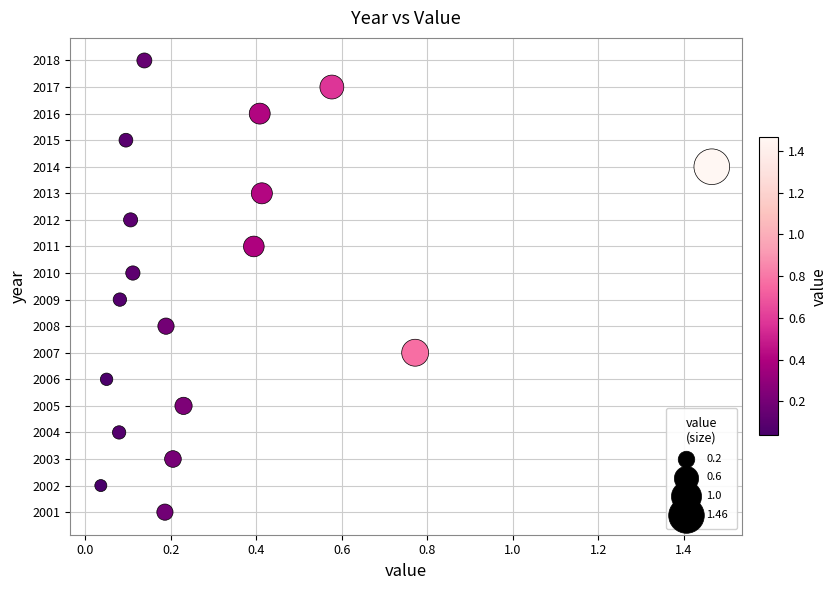

What is the range of Y values (max minus min)?

17